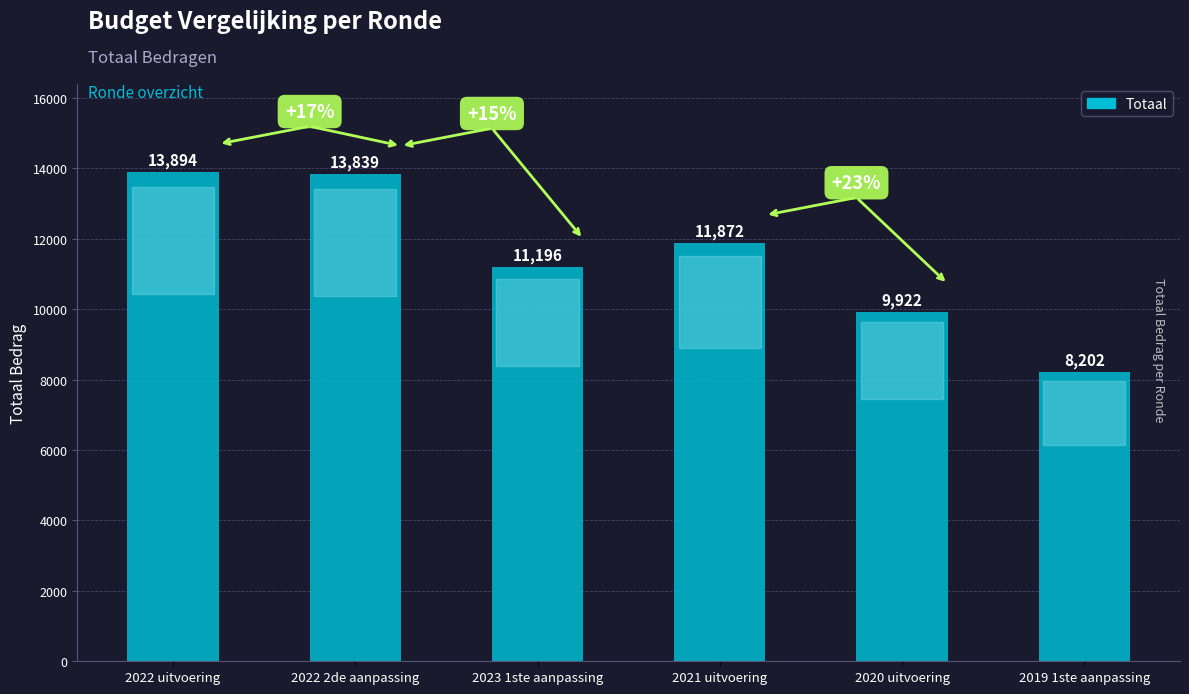

Is it true that the value at 2019 1ste aanpassing is 14317?

False